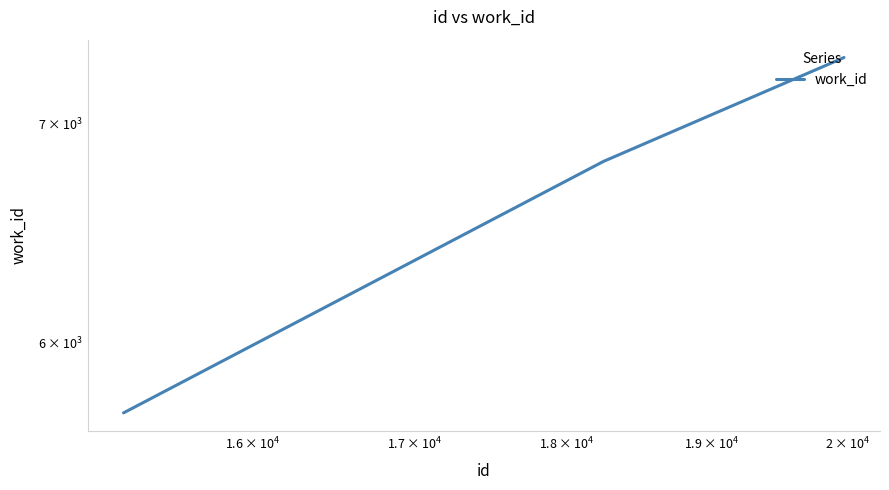

Reading left to right, what are all the values shown in this chart?

5713	5713	6816	7331	7332